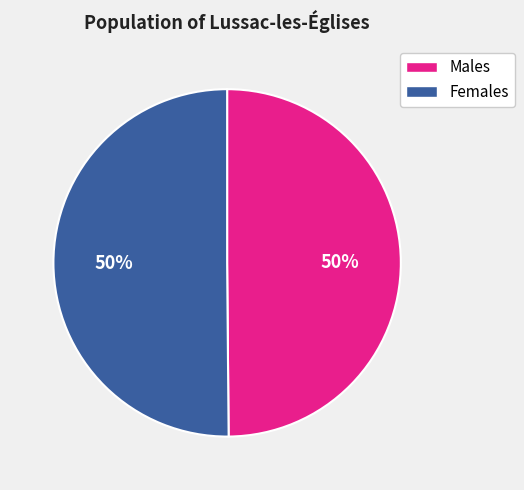

To the nearest percent, what is the average slice percentage?

50%